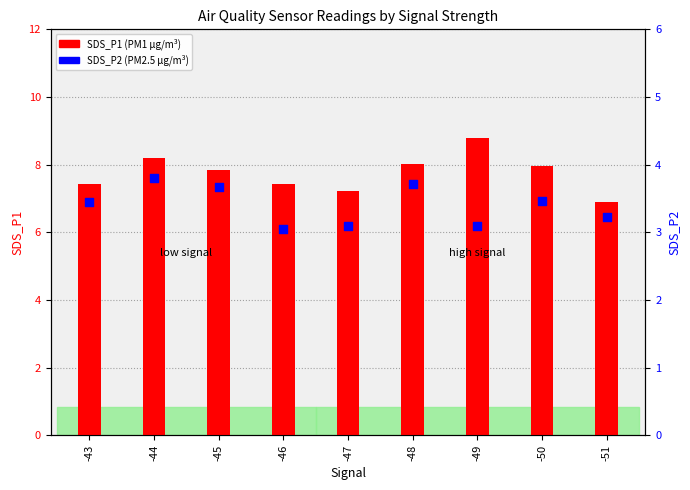

What are all the series names shown in the legend?

SDS_P1, SDS_P2